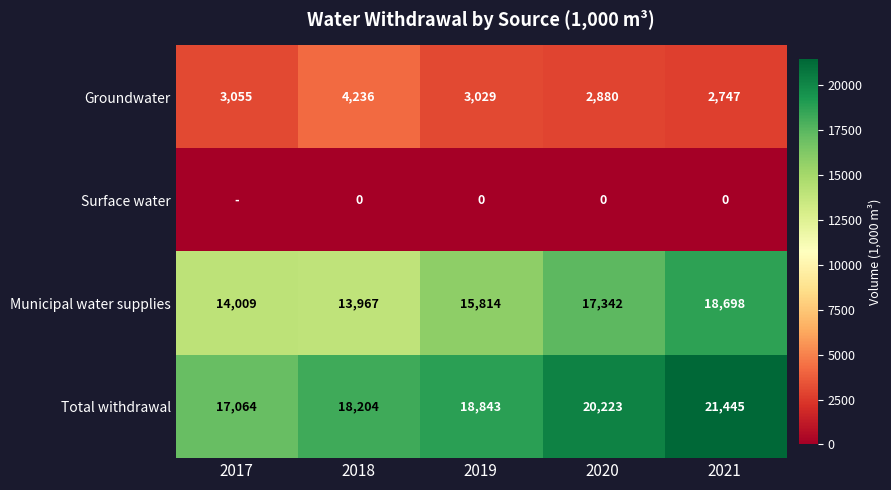

At which label does Groundwater reach its minimum?

2021